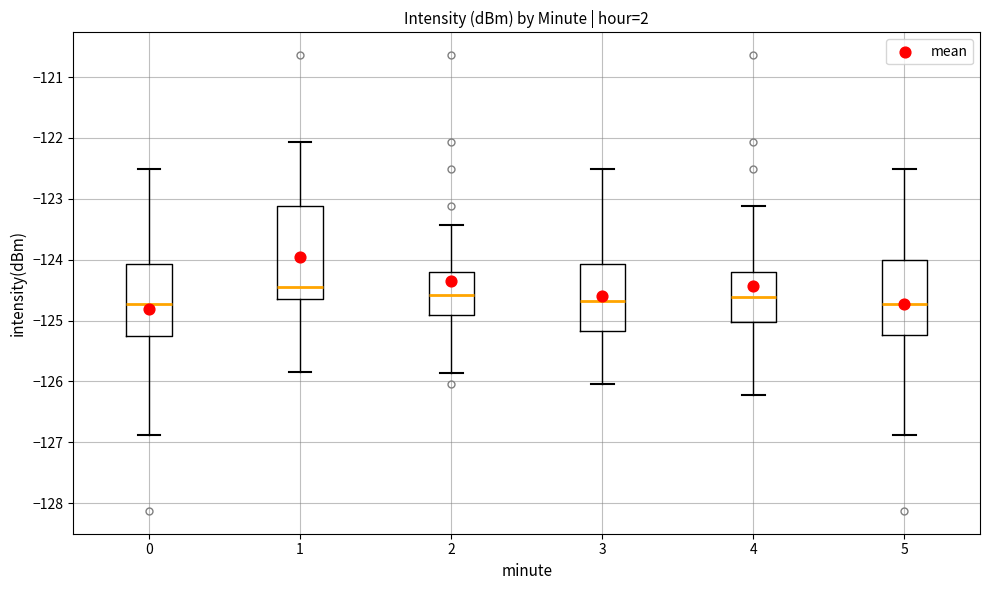

Which box is the tallest, from its lower edge to its upper edge?

1